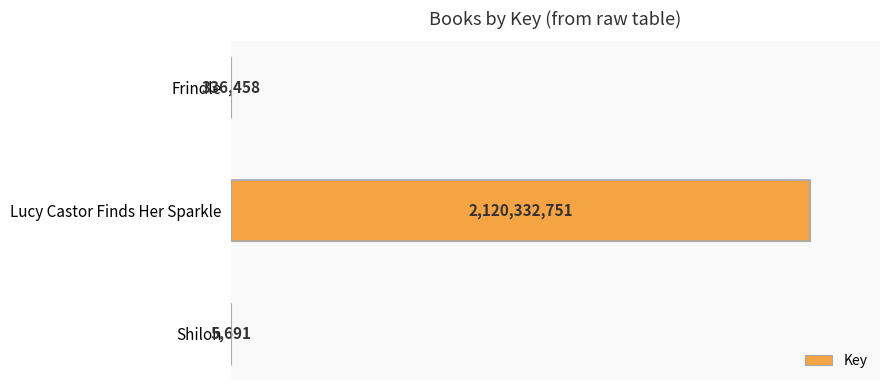

What is the average value?

706891633